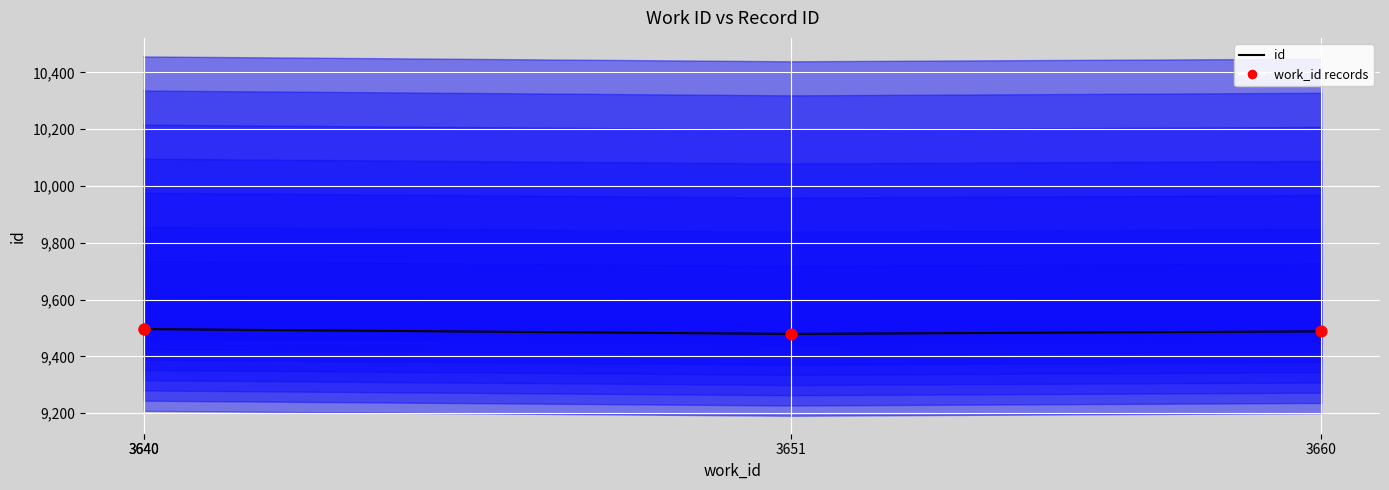

At which category is the sum across all series the highest?

3640